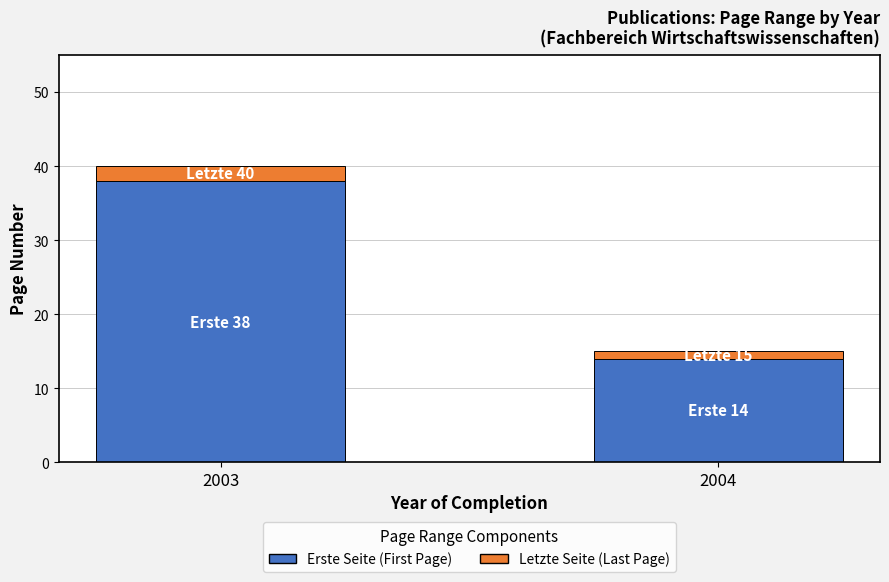

At which category is the sum across all series the highest?

2003